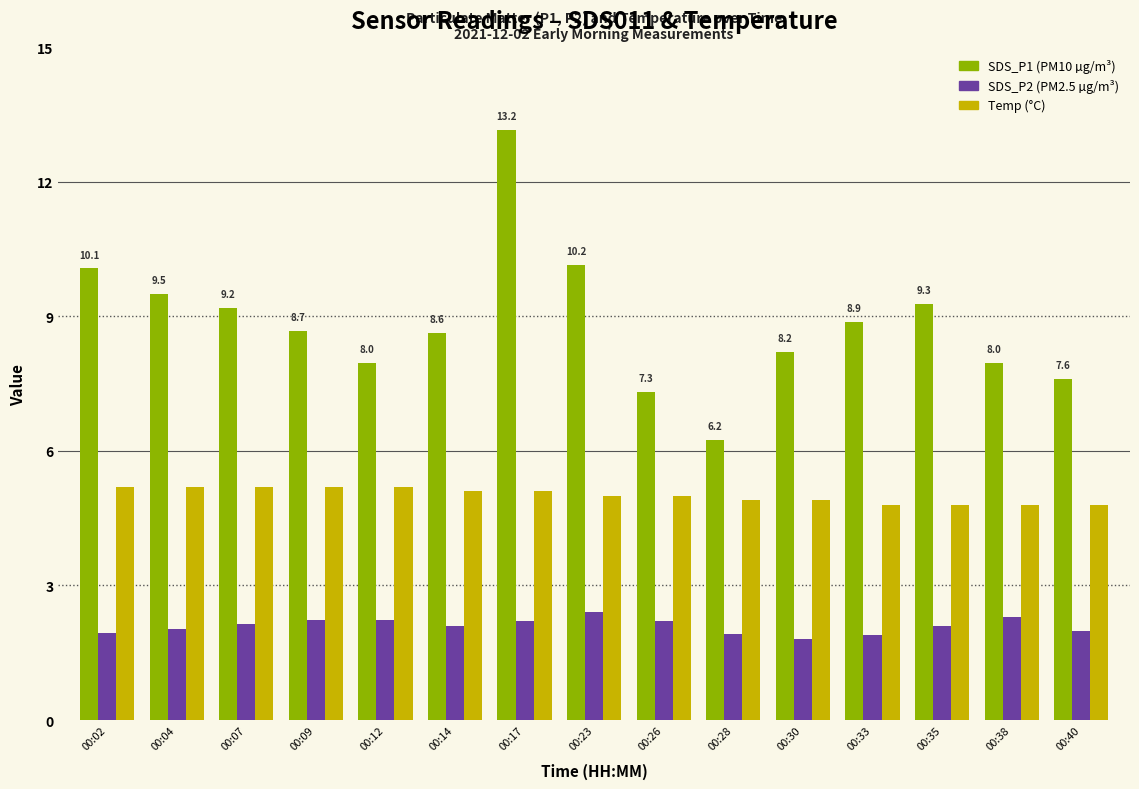

What is the total value across all series at 00:07?

16.5